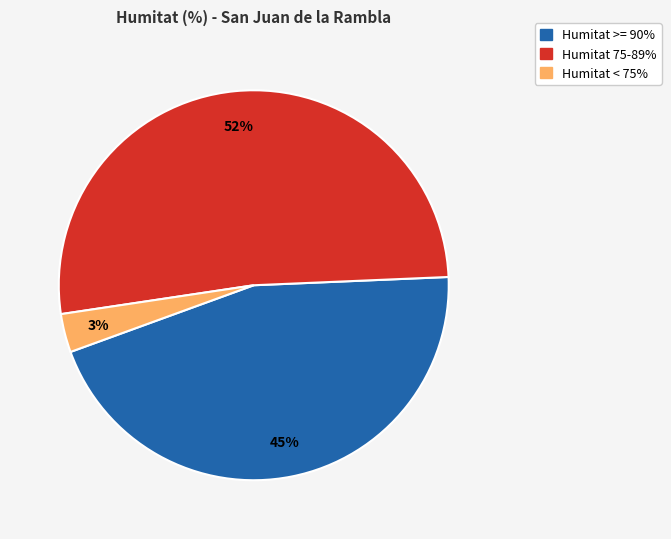

Does any single category account for the majority?

Yes